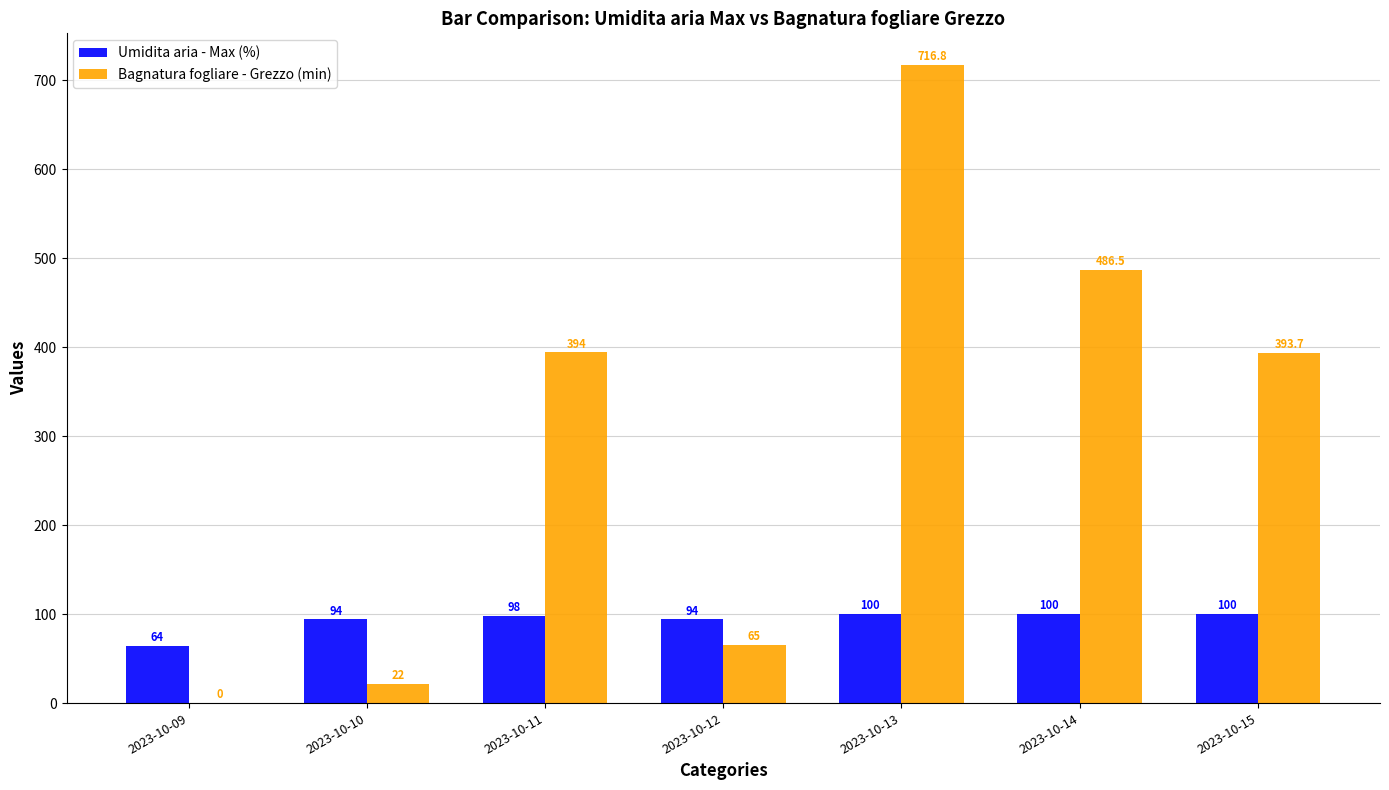

Are the bars grouped side by side (vs. stacked)?

Yes